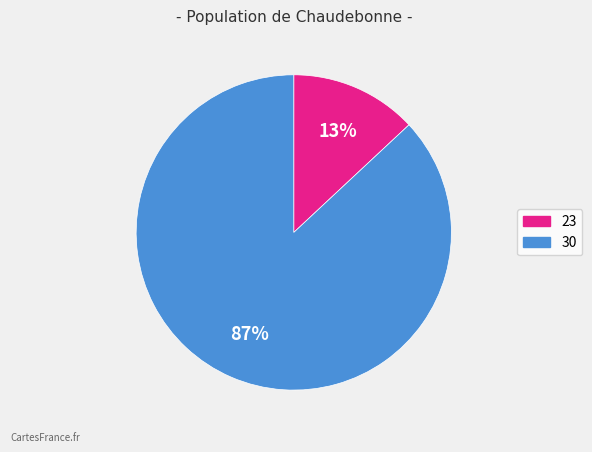

To the nearest percent, what is the difference between the 23 and 30 slice percentages?

74%